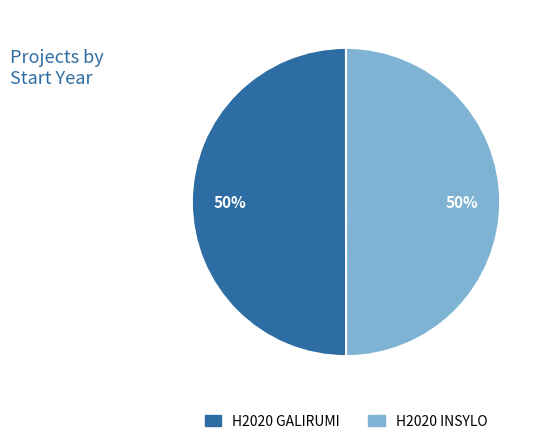

What percentage is the H2020 INSYLO slice, to the nearest percent?

50%